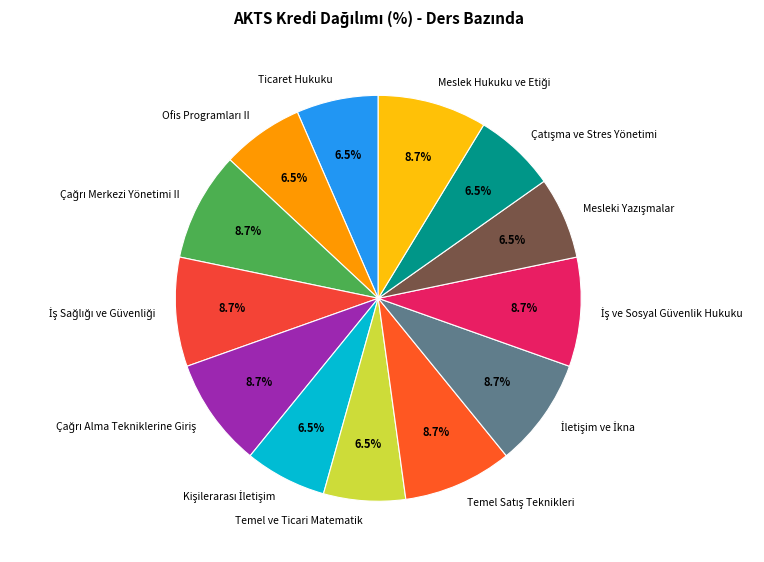

How many slices are in this pie chart?

13